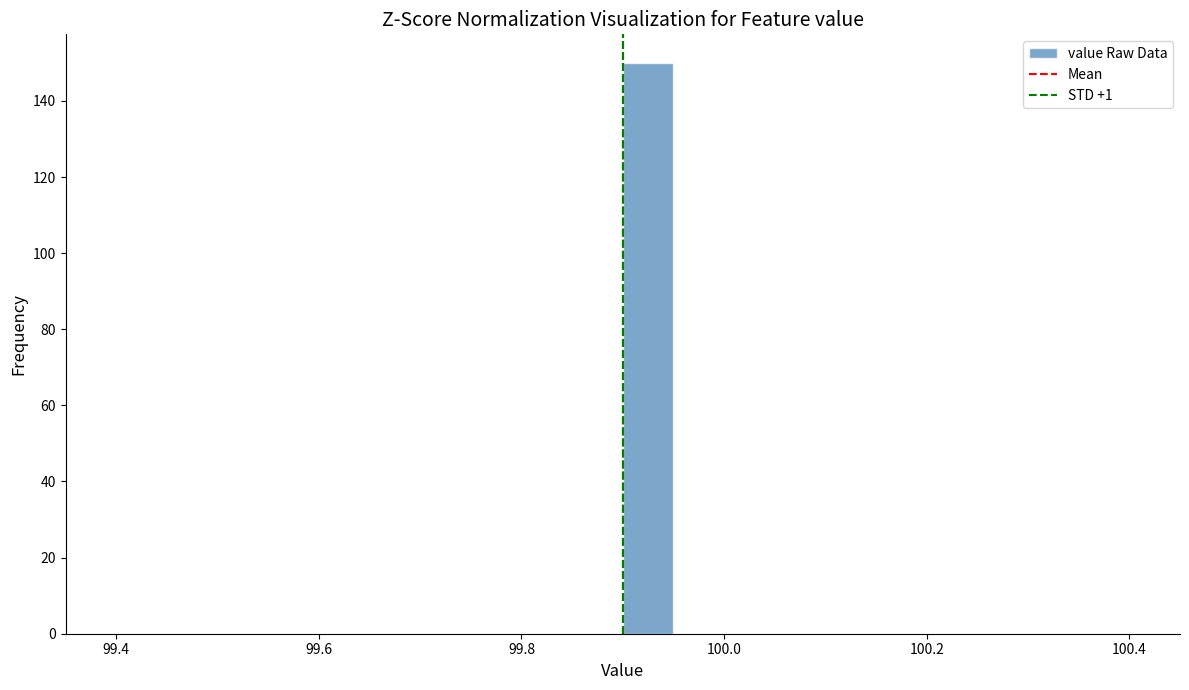

Around what value on the x-axis is the tallest bar? Give the approximate position of its centre, as read against the axis.

99.92